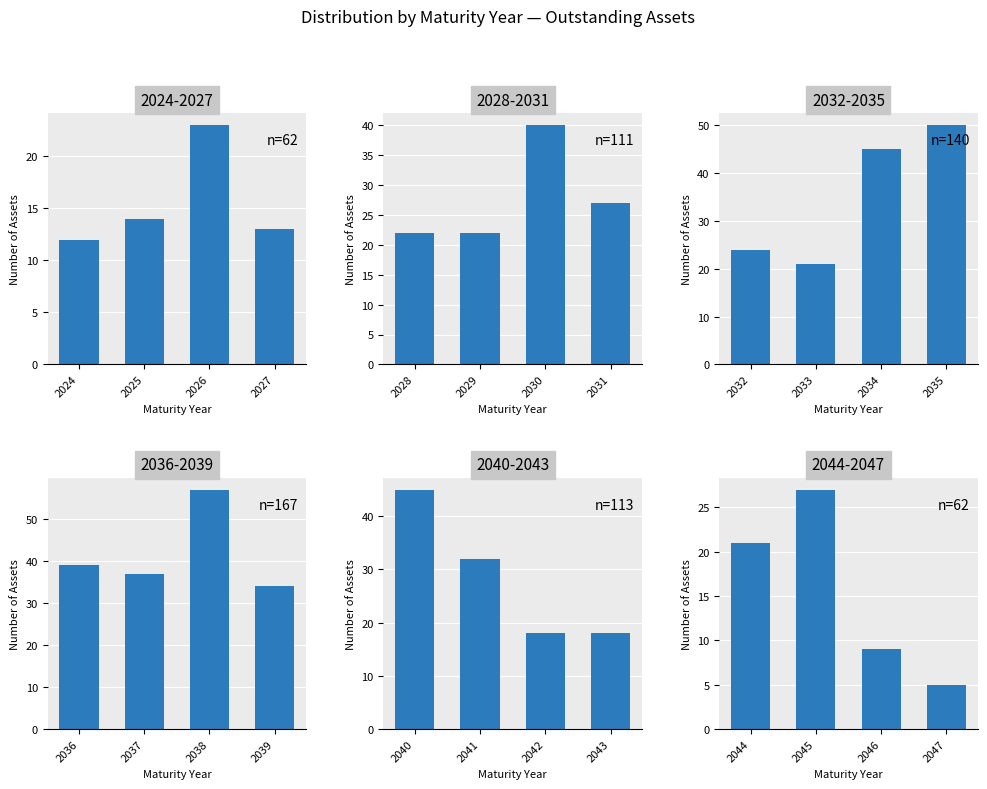

What is the minimum value shown in the chart?

5